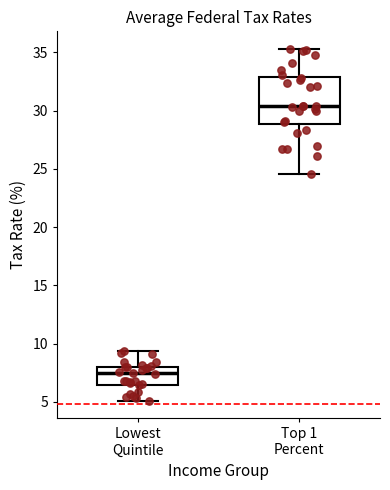

Which box's median line is the lowest?

Lowest Quintile